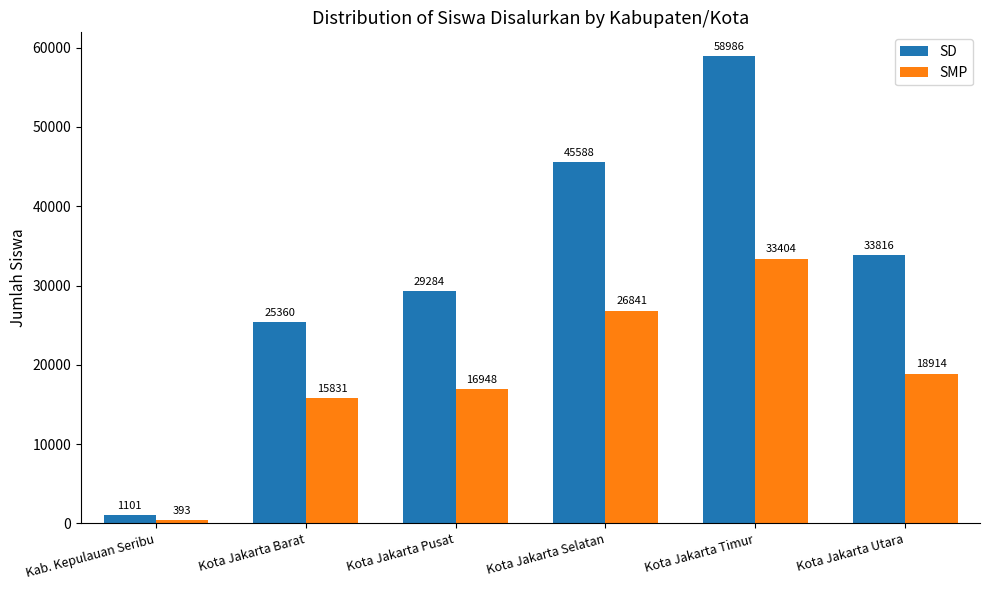

What is the maximum value shown in the chart?

58986